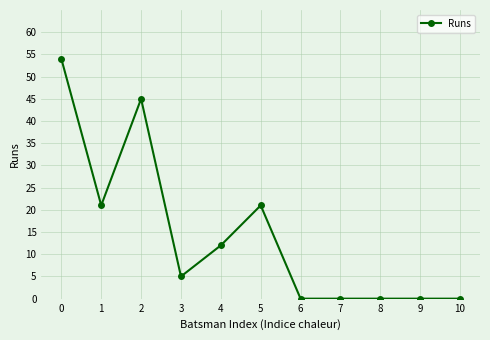

What is the value of the 3rd point from the left?

45